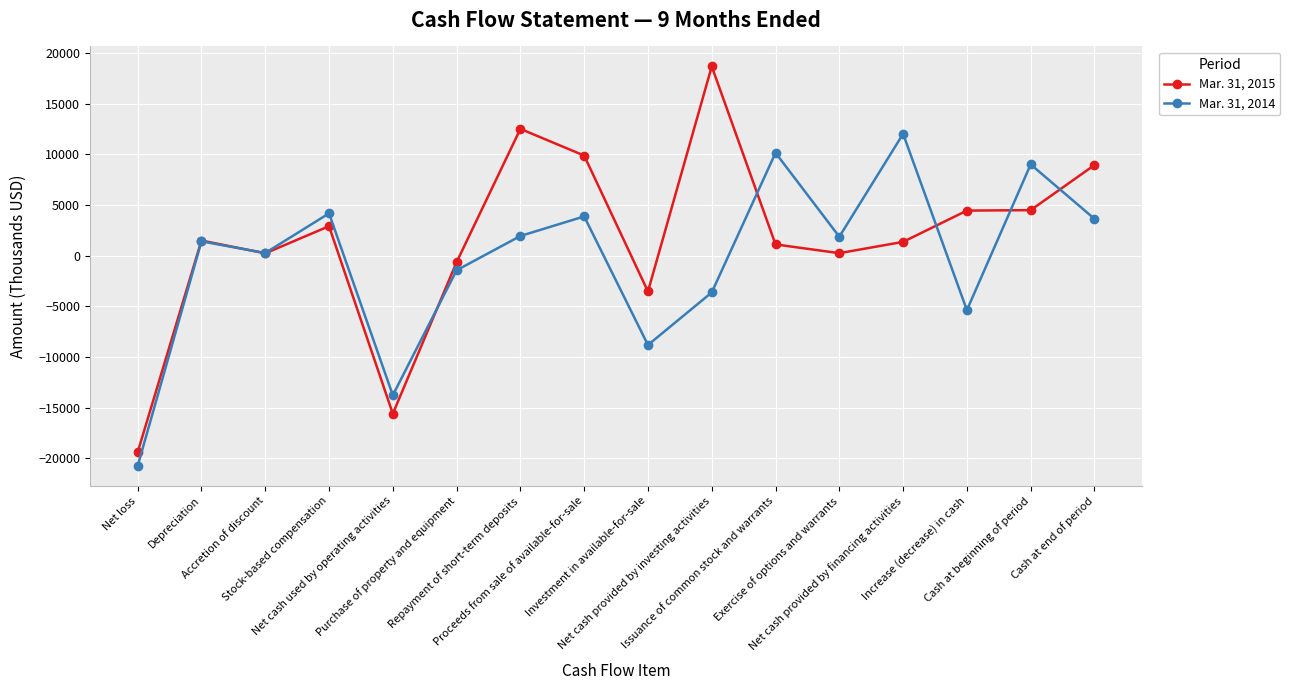

True or false: Mar. 31, 2015 and Mar. 31, 2014 cross at least once.

True